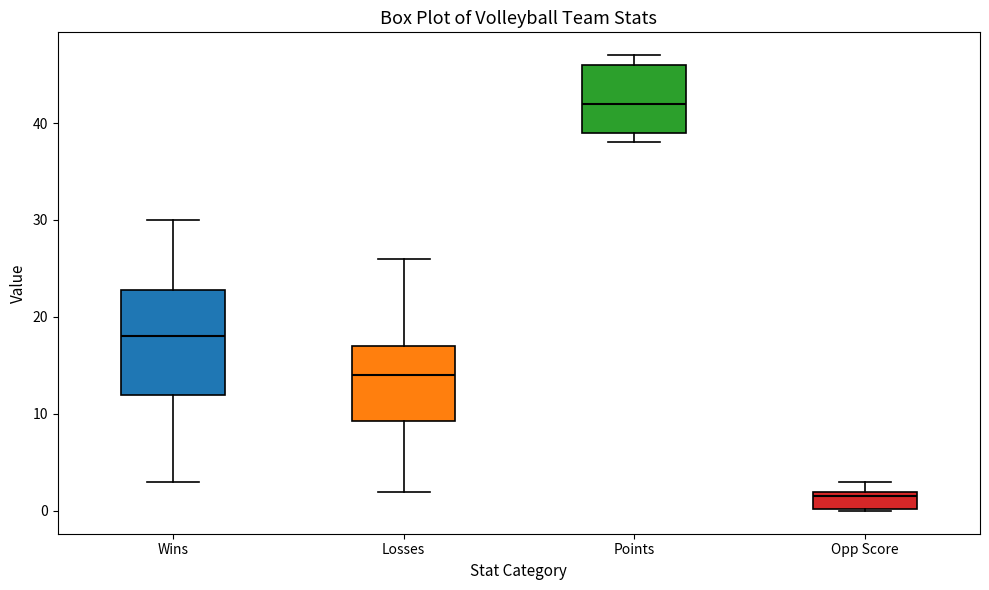

Where is the lower edge of the box for Points on the y-axis? The values are not printed on the chart, so give them approximately, as read against the axis.

39